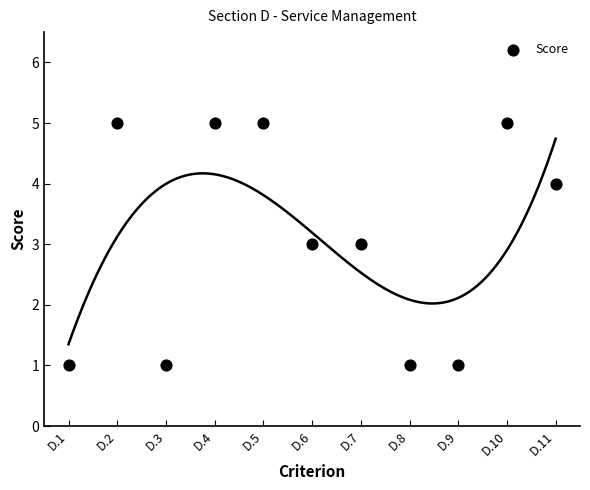

What is the average Y value?

3